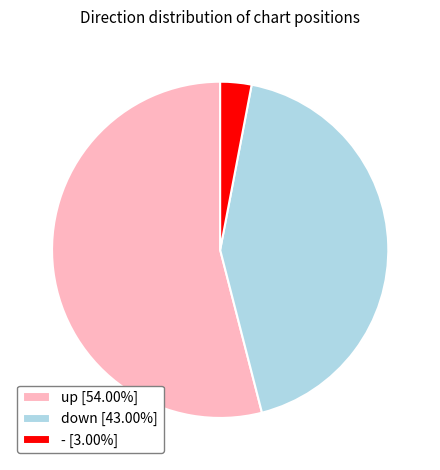

What is the ratio of the value at down to the value at -?

14.3